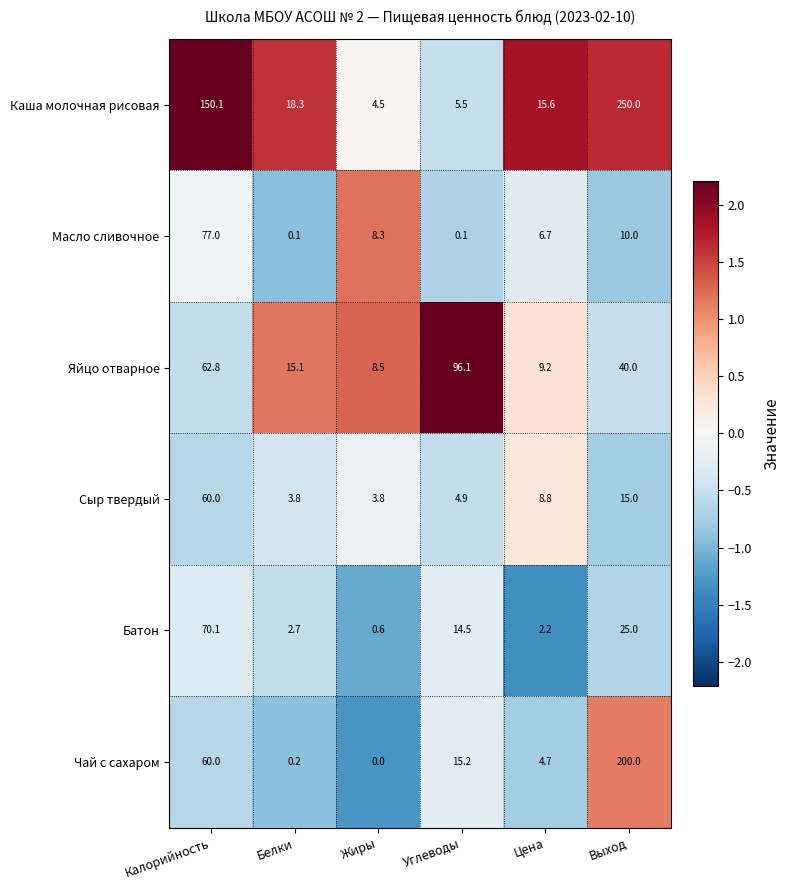

Which series has the largest range (max minus min)?

Каша молочная рисовая